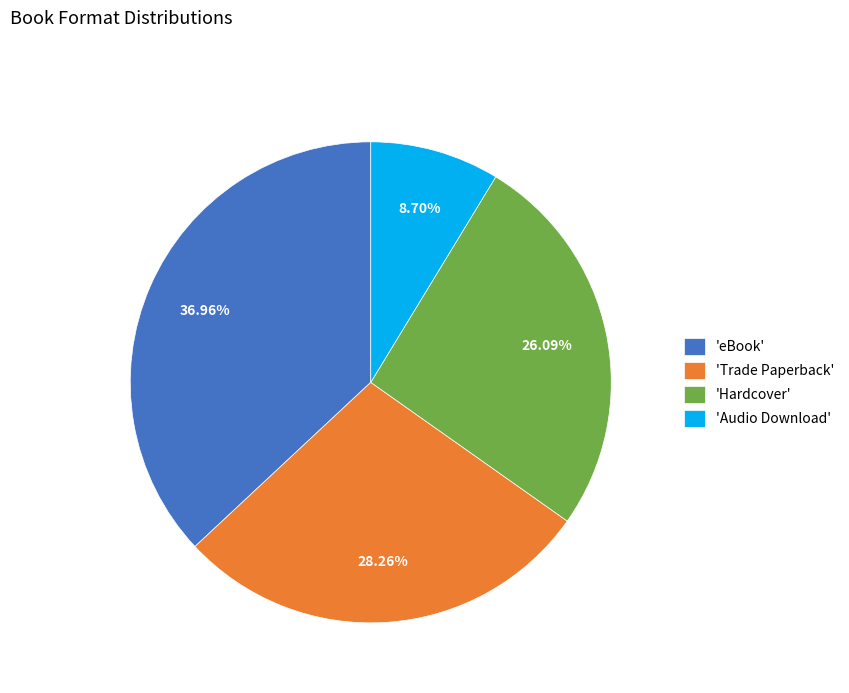

Which has a higher value, 'Hardcover' or 'Audio Download'?

'Hardcover'